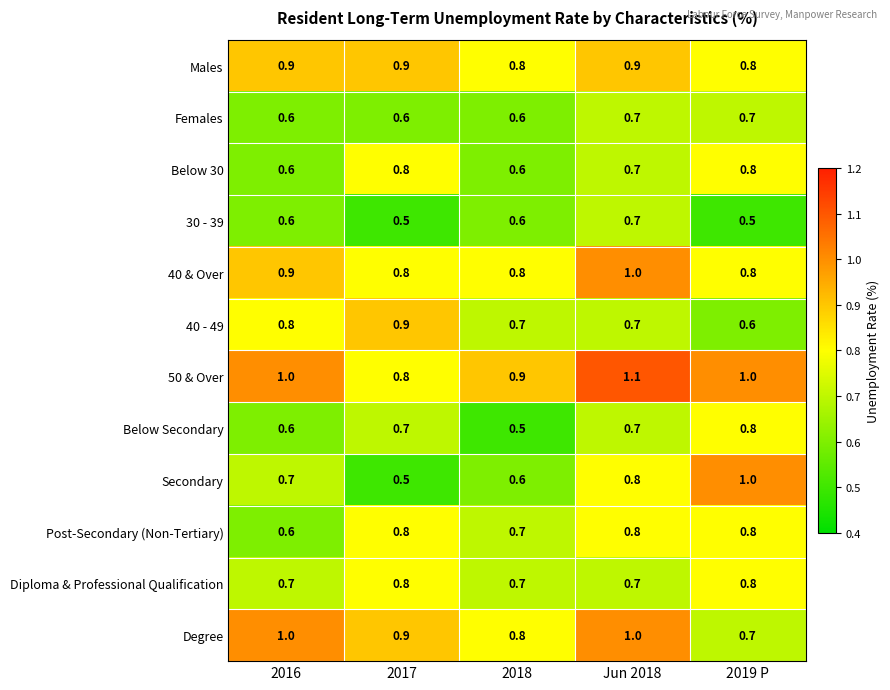

What is the difference between the highest and lowest values at 2018?

0.4